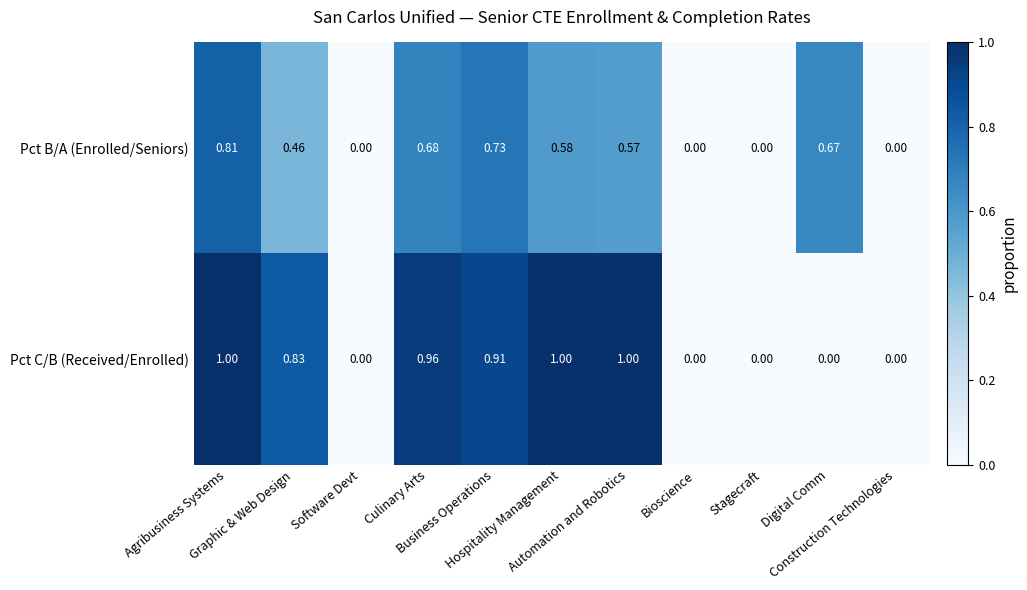

List the series in order of their peak value, lowest first.

Pct B/A (Enrolled/Seniors), Pct C/B (Received/Enrolled)